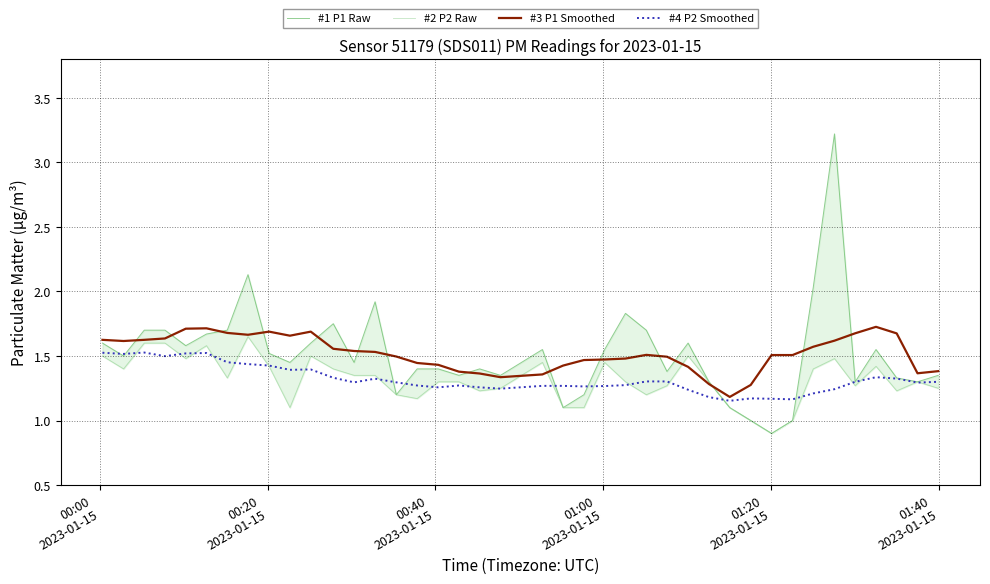

How many lines are shown in the chart?

4